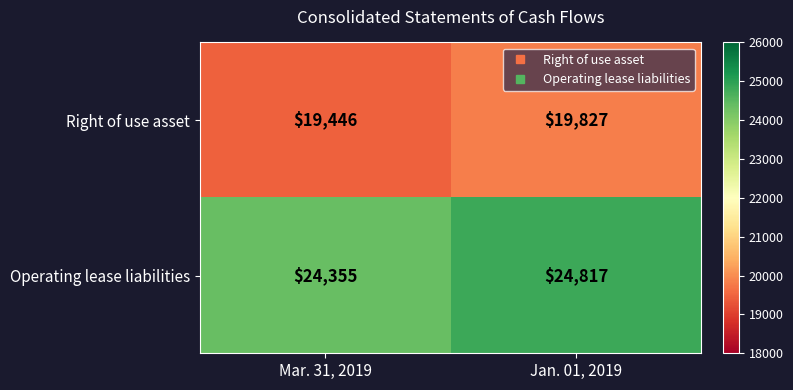

What is the difference between the maximum and minimum values in the Right of use asset series?

381